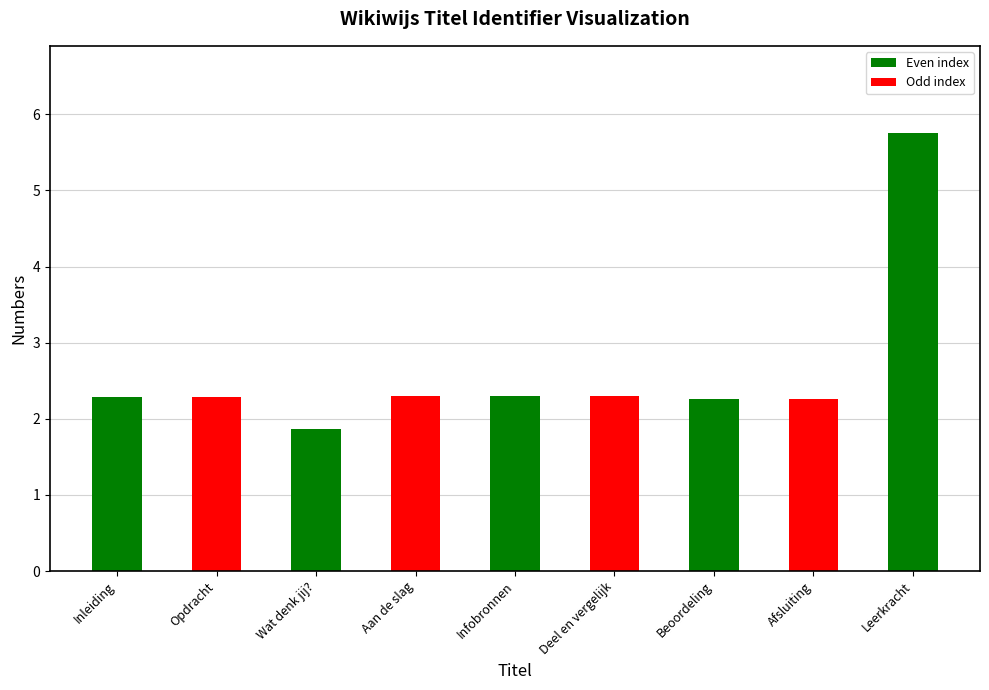

Reading right to left, transcribe all the data shown in this chart.

Leerkracht=5.7	Afsluiting=2.3	Beoordeling=2.3	Deel en vergelijk=2.3	Infobronnen=2.3	Aan de slag=2.3	Wat denk jij?=1.9	Opdracht=2.3	Inleiding=2.3